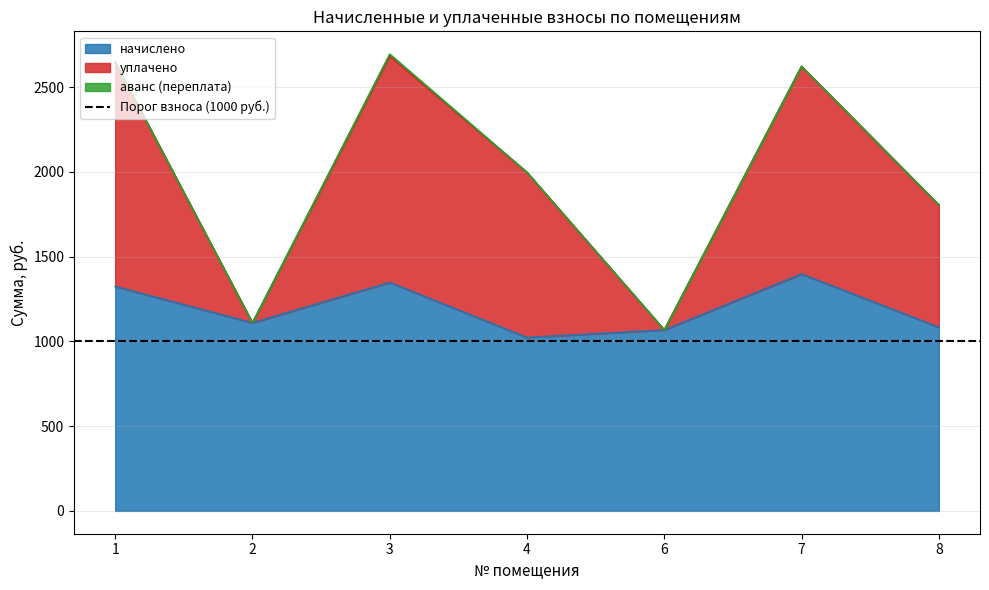

The начислено series shows 1109.2 at 2. True or false?

True